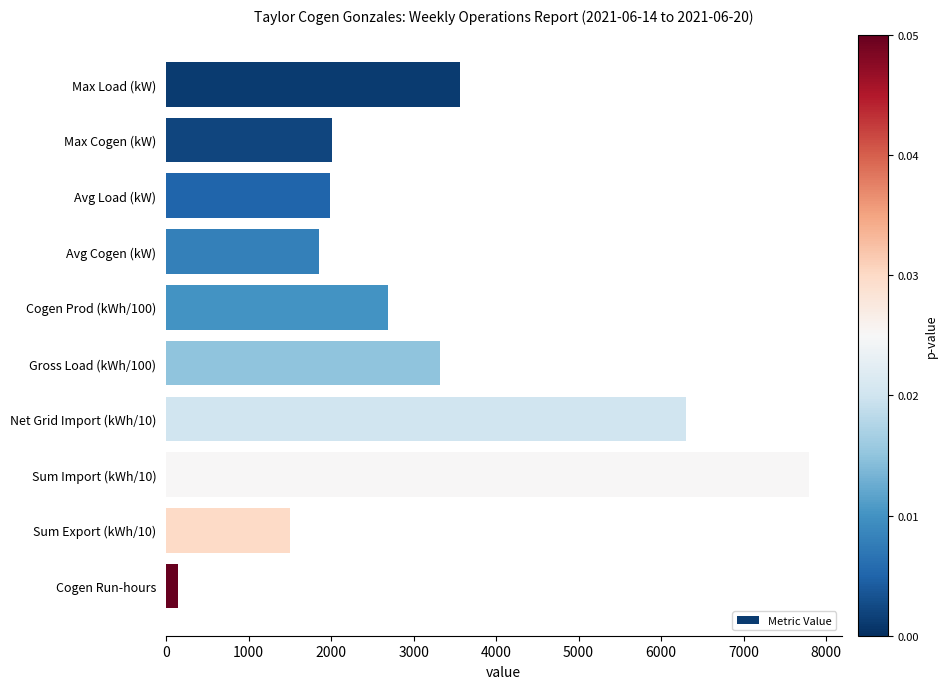

True or false: the data shows 589 at Max Cogen (kW).

False